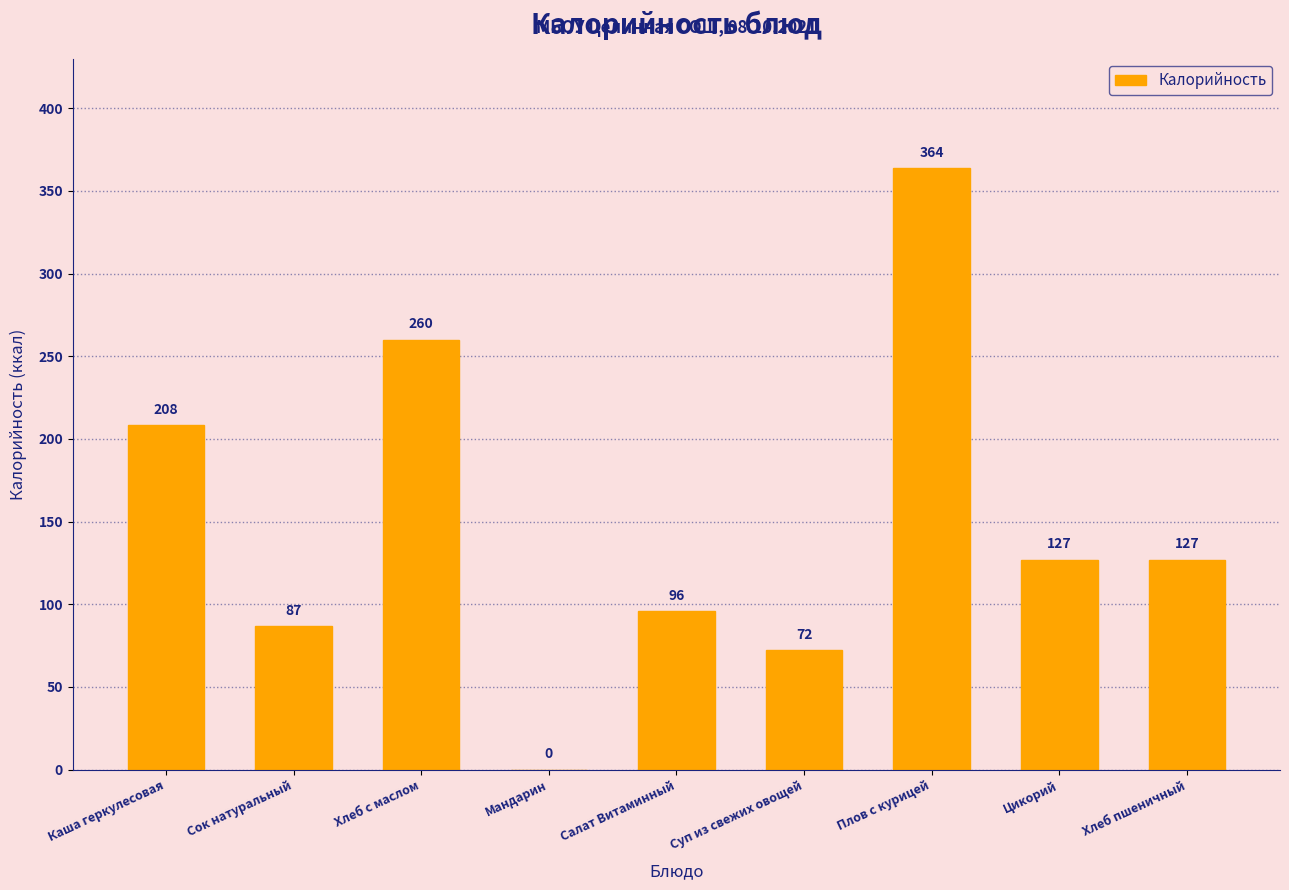

Where does the data first go above 127?

Каша геркулесовая